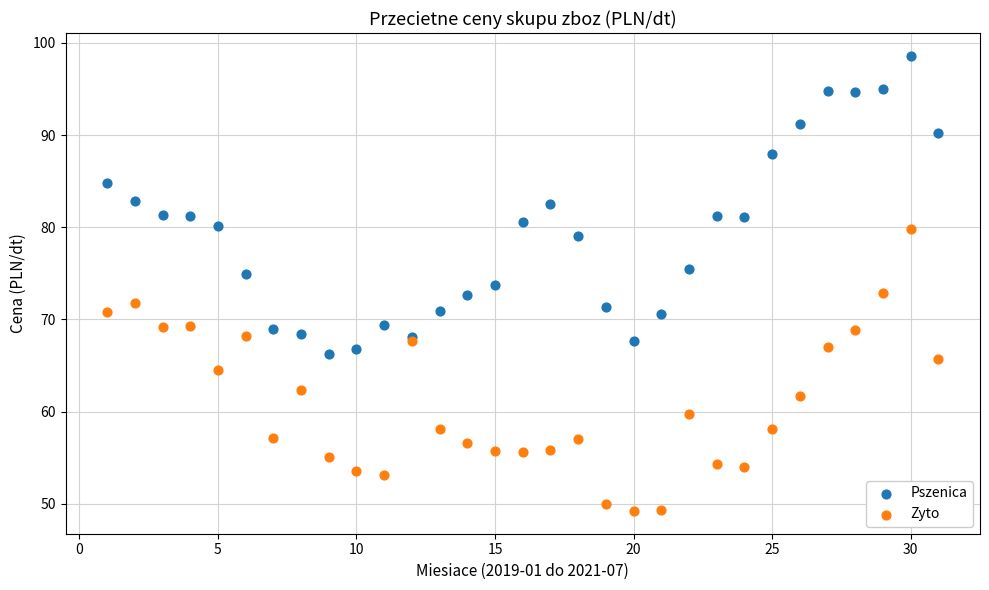

What is the X range (max minus min) for the scatter plot?

30.0